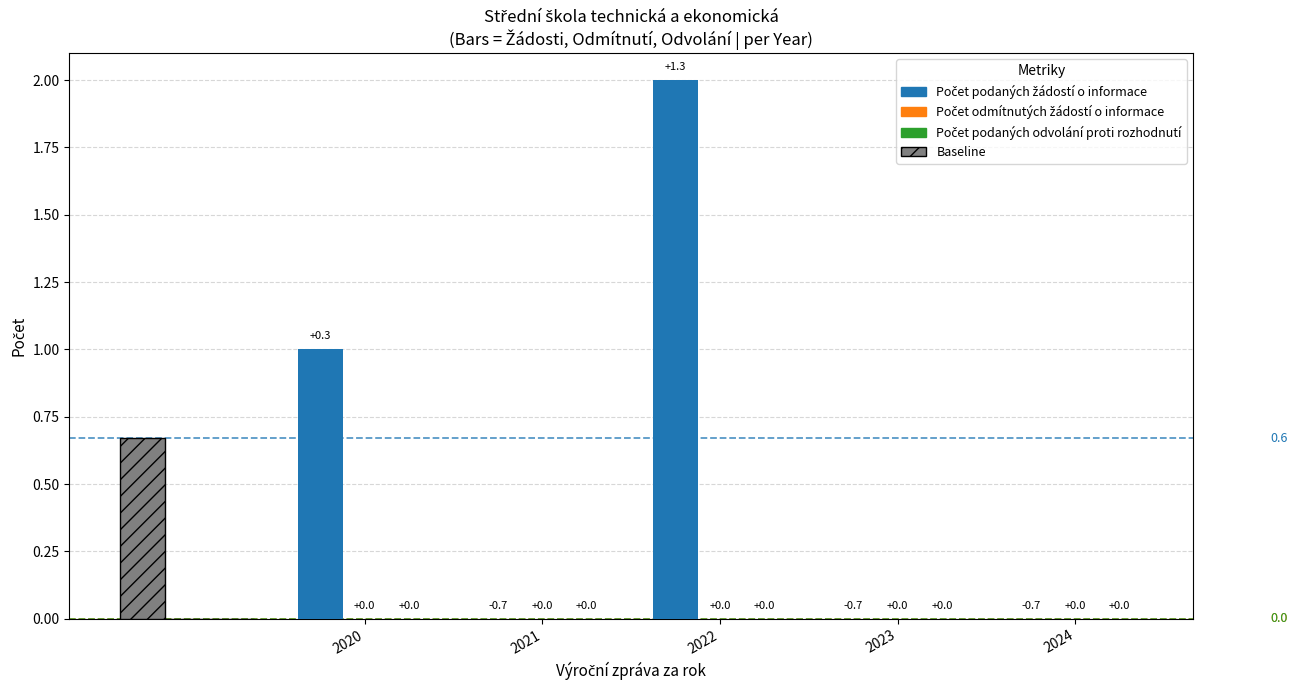

At which category is the sum across all series the highest?

2022